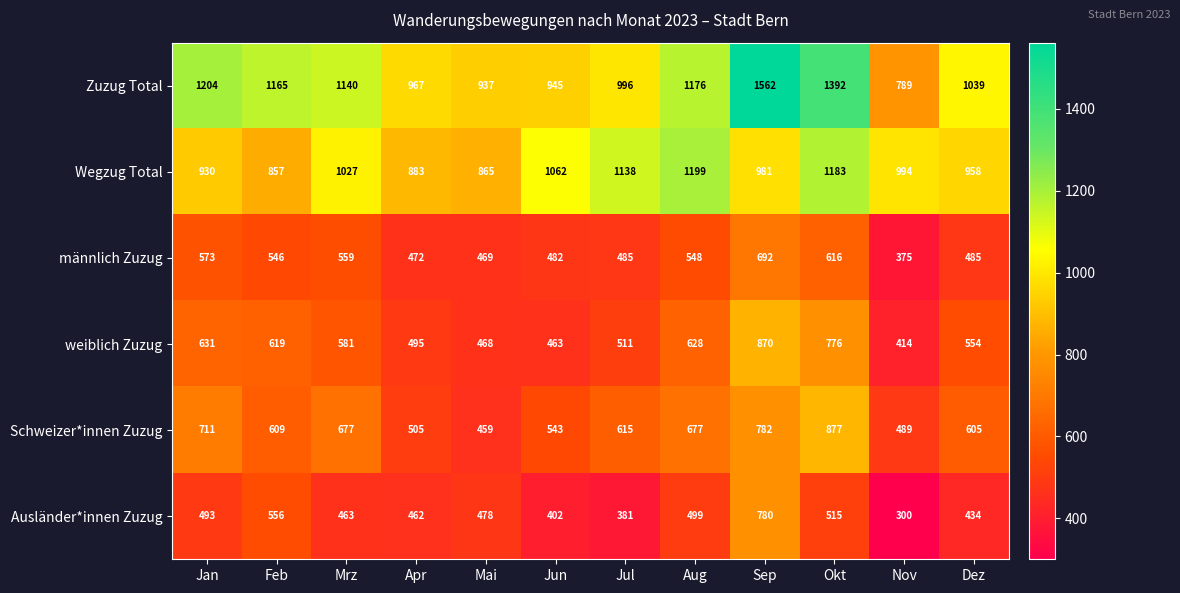

What is the total value across all series at Jan?

4542